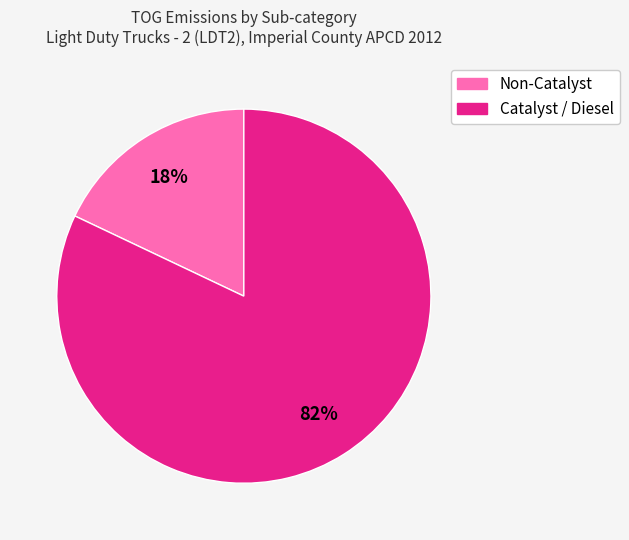

Does any single category account for the majority?

Yes